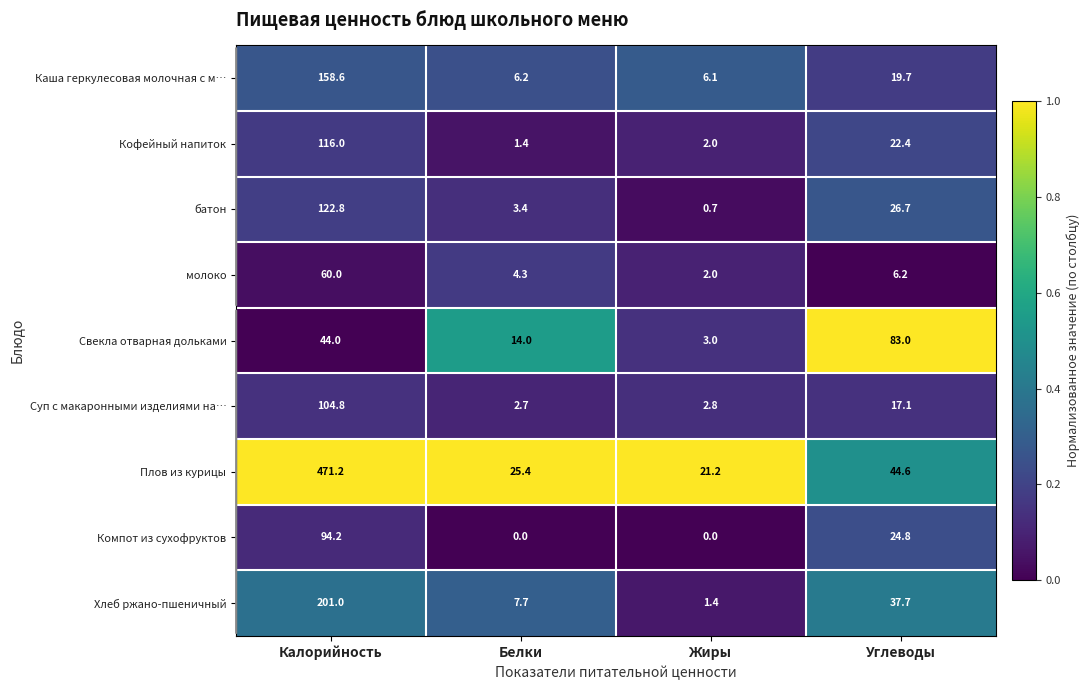

At which label does Каша геркулесовая молочная с м… first exceed 19?

Калорийность